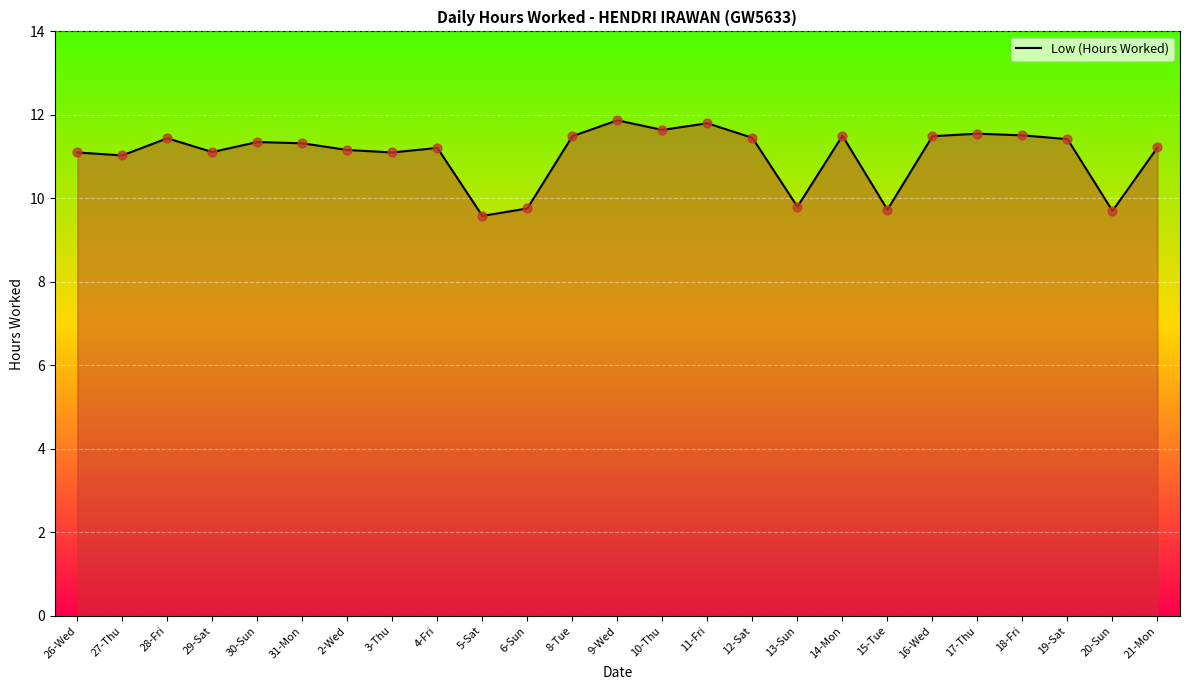

What is the change in value from 29-Sat to 15-Tue?

-1.4